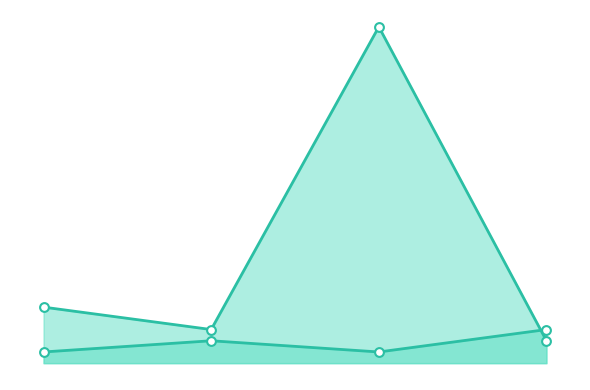

Does the chart have visible grid lines?

No